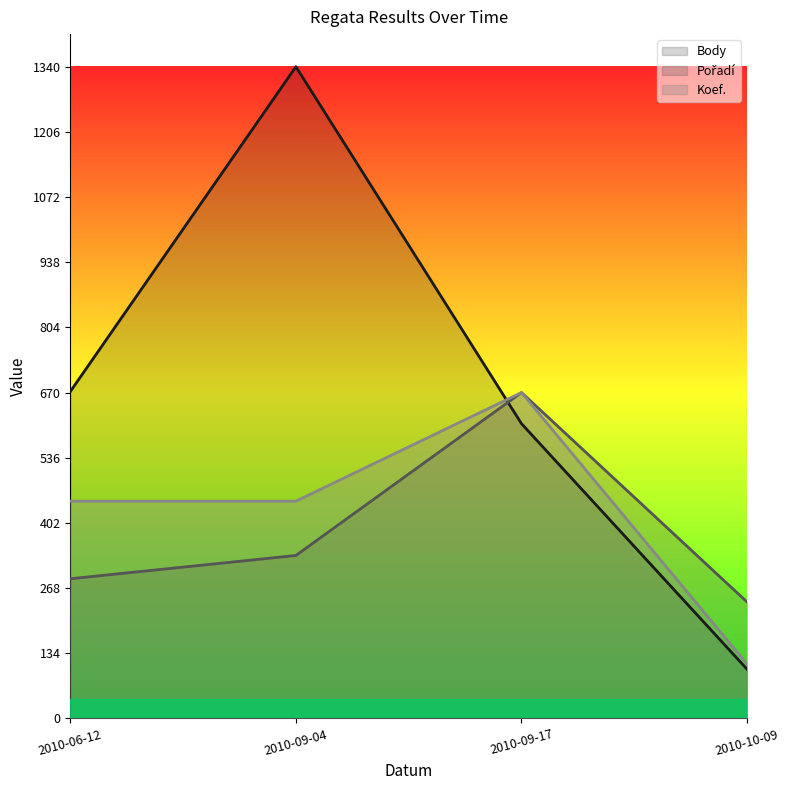

True or false: Koef. has a value of 124.4 at 2010-09-04.

False